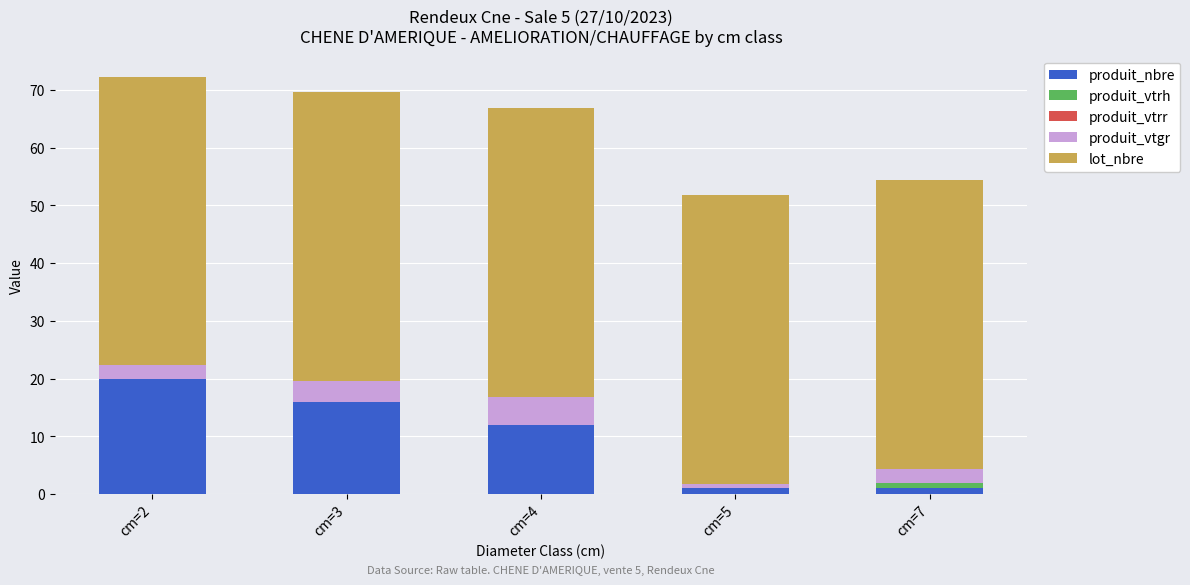

At which category is the sum across all series the highest?

cm=2